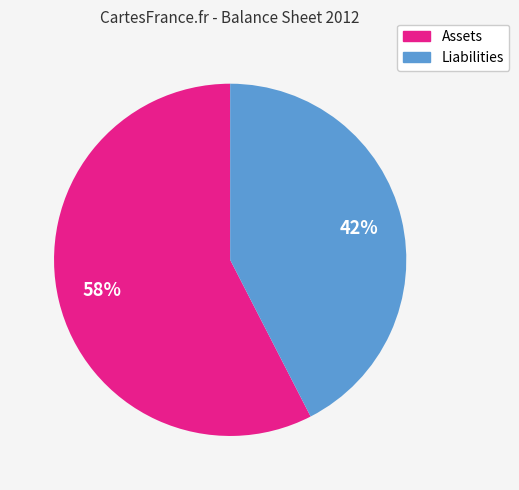

To the nearest percent, what is the average slice percentage?

50%